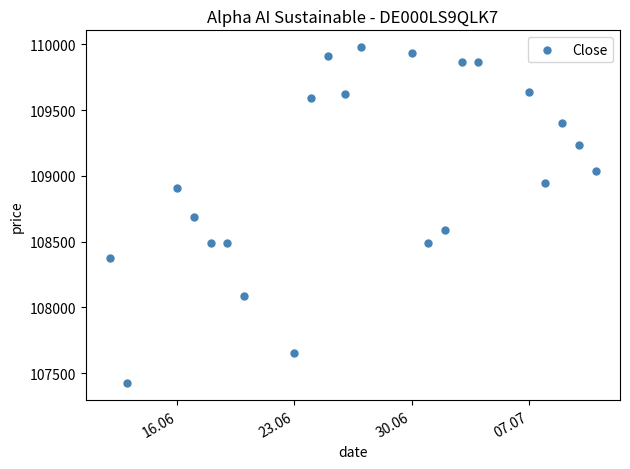

What is the range of X values (max minus min)?

29